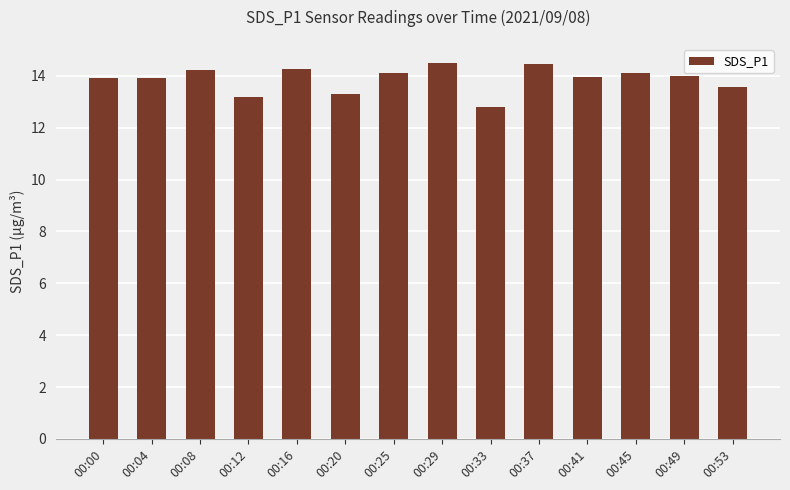

What is the value of the 14th bar from the left?

13.6